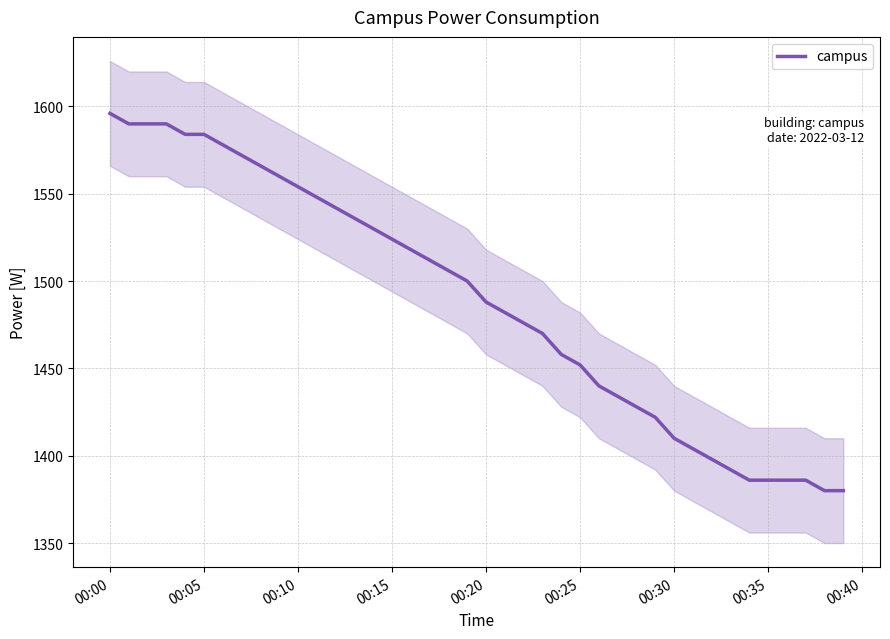

True or false: there are more than 2 points higher than both neighbors.

False